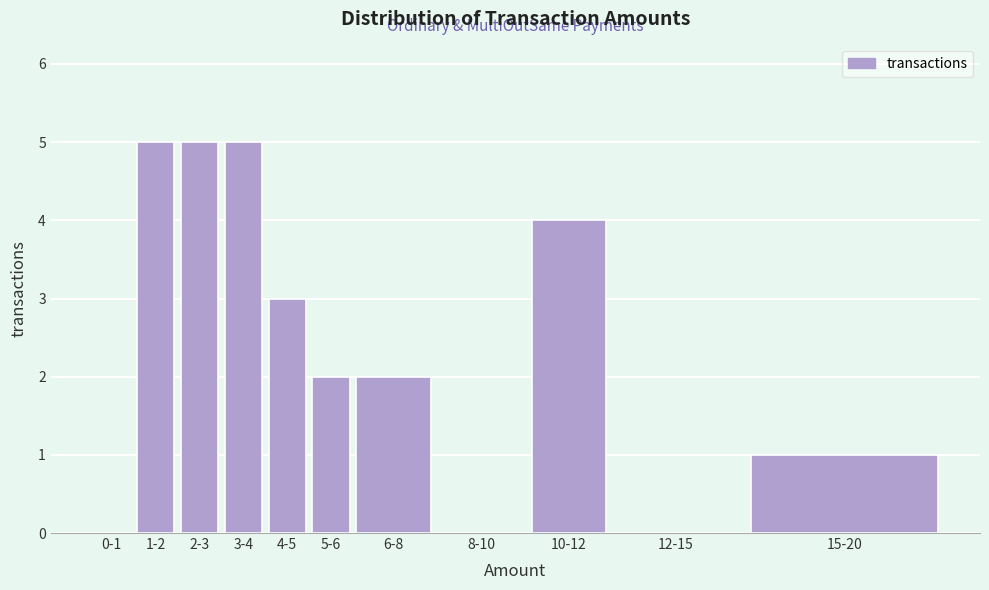

Reading left to right, extract all data points from this chart.

0-1=0	1-2=5	2-3=5	3-4=5	4-5=3	5-6=2	6-8=2	8-10=0	10-12=4	12-15=0	15-20=1